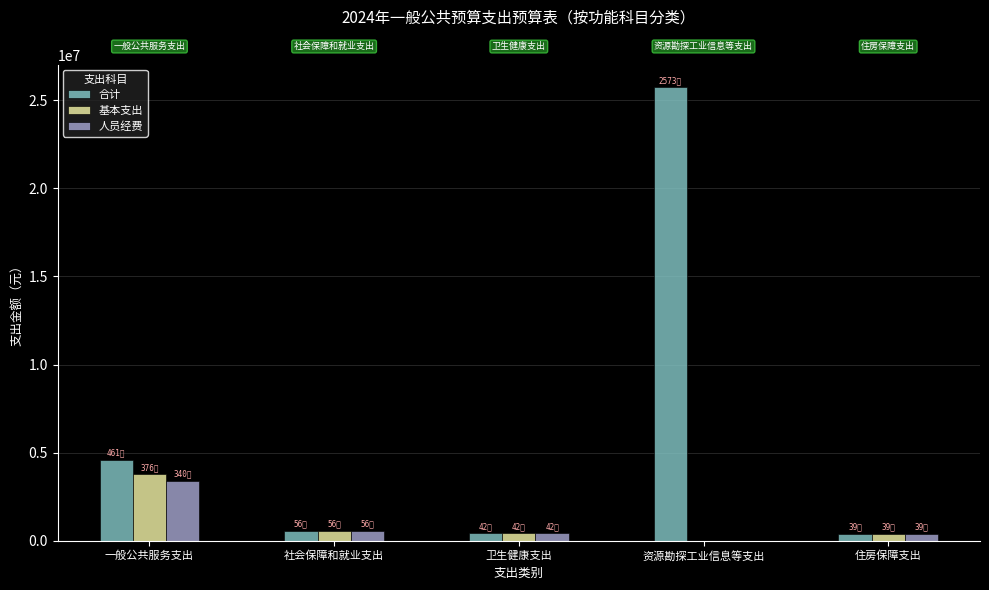

Count the number of categories in the chart.

5